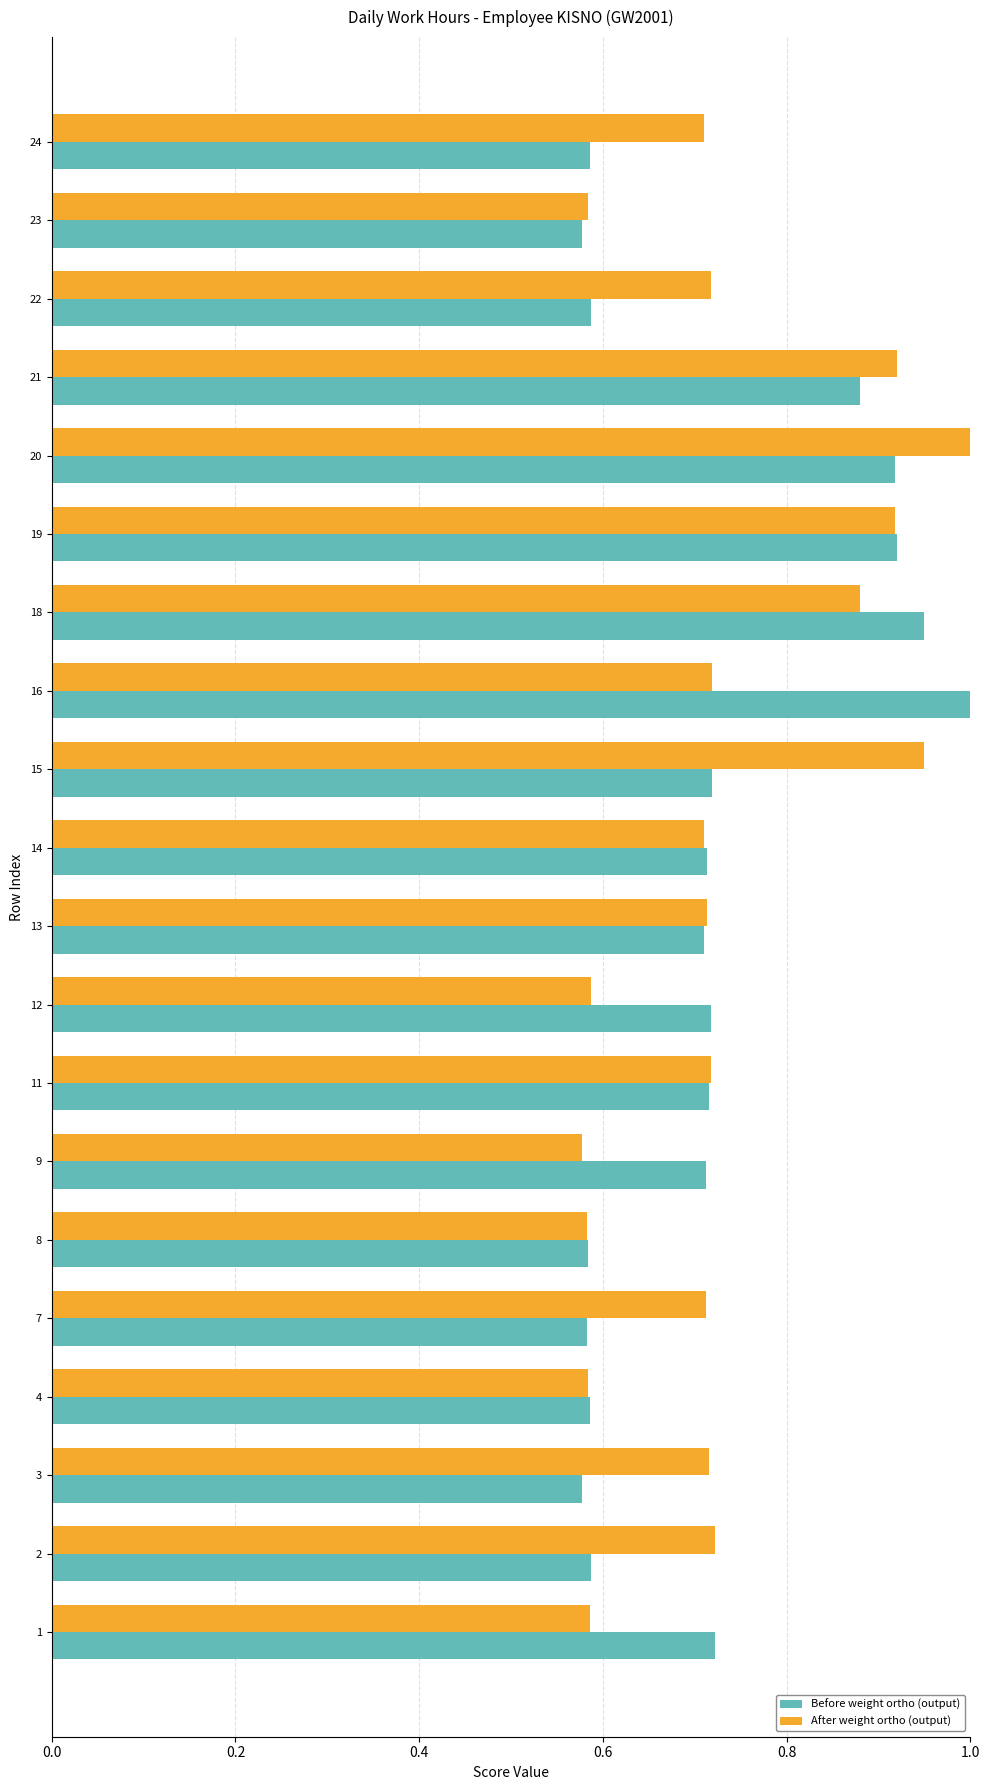

True or false: Before weight ortho (output) has a value of 0.2 at 2.

False